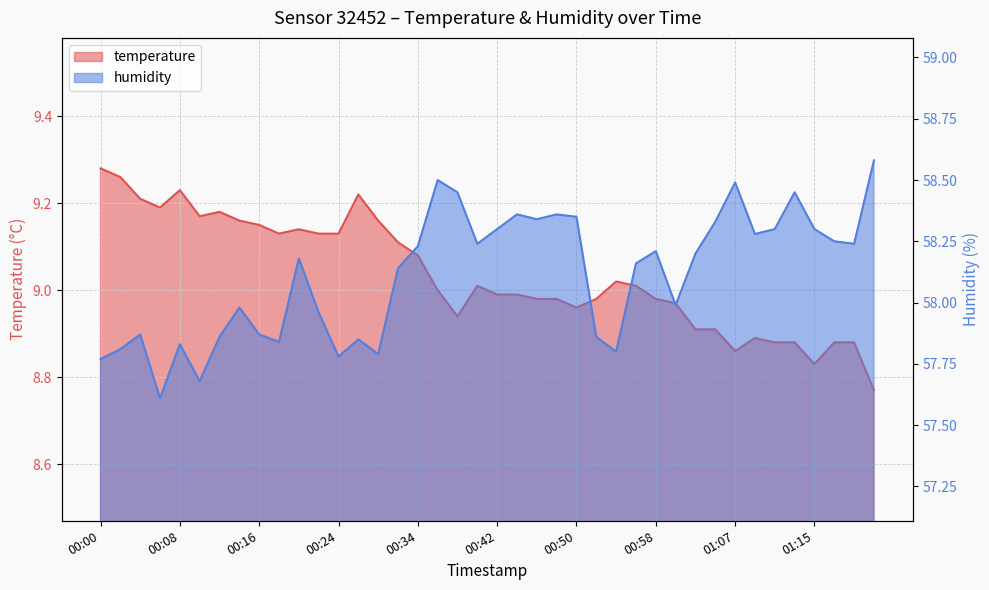

What is the difference between the second highest and second lowest values in the humidity series?

0.8